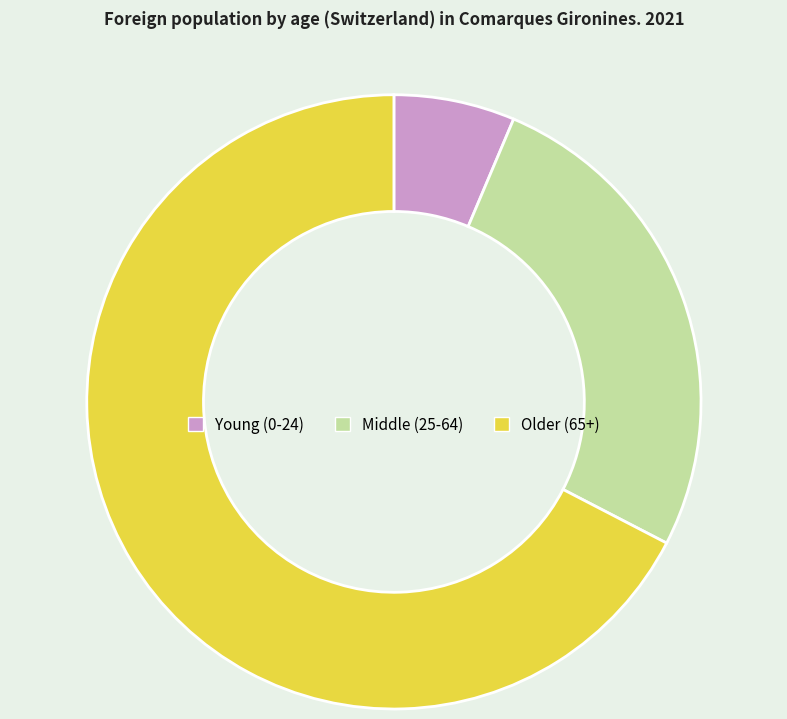

What is the smallest slice in the pie chart?

Young (0-24)